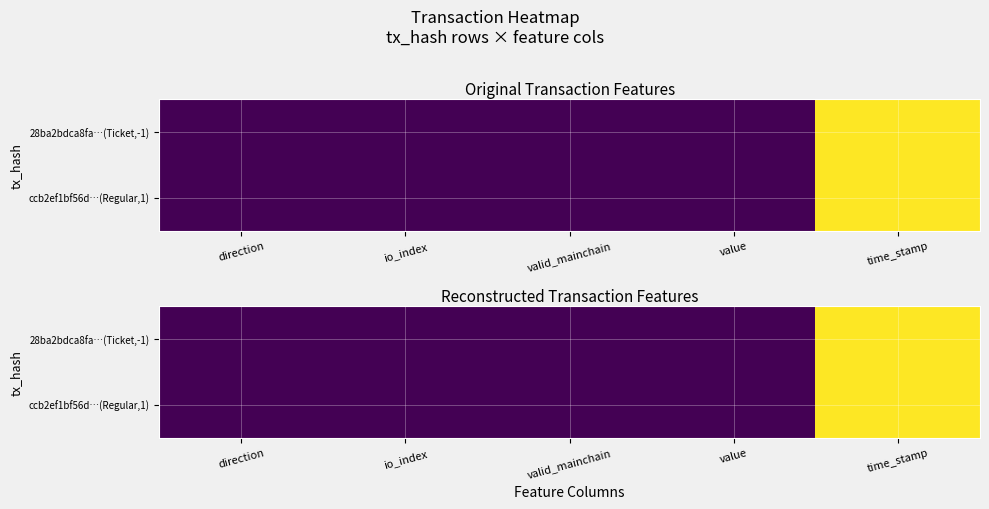

At which label does ccb2ef1bf56d…(Regular,1) reach its minimum?

direction